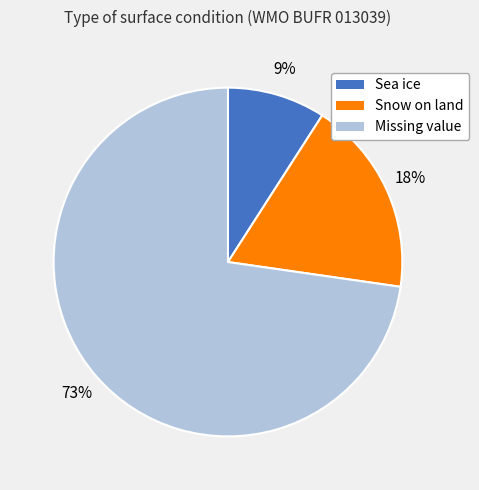

Which slice is the smallest?

Sea ice